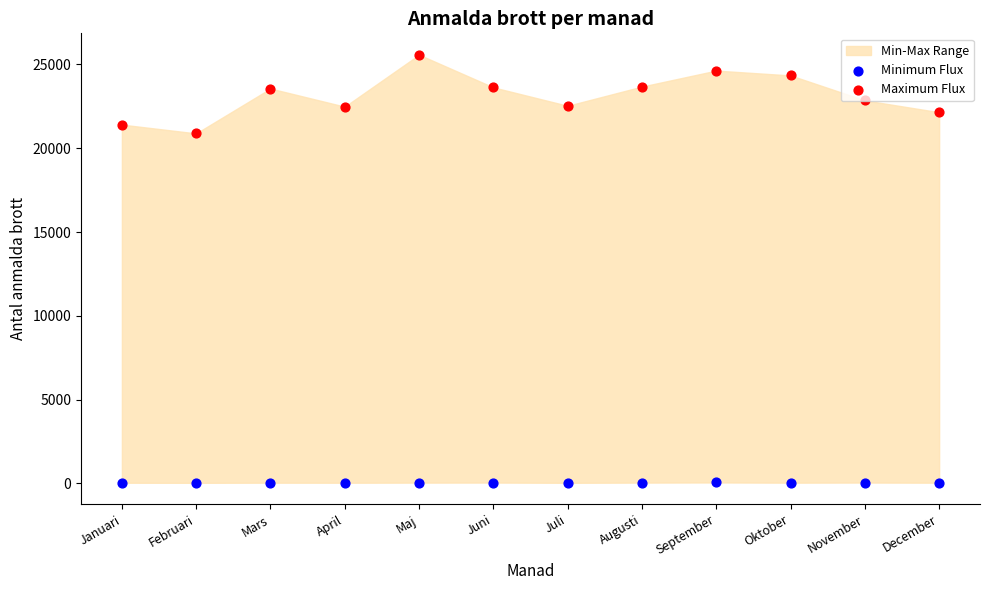

Which series has the widest spread of Y values?

Maximum Flux